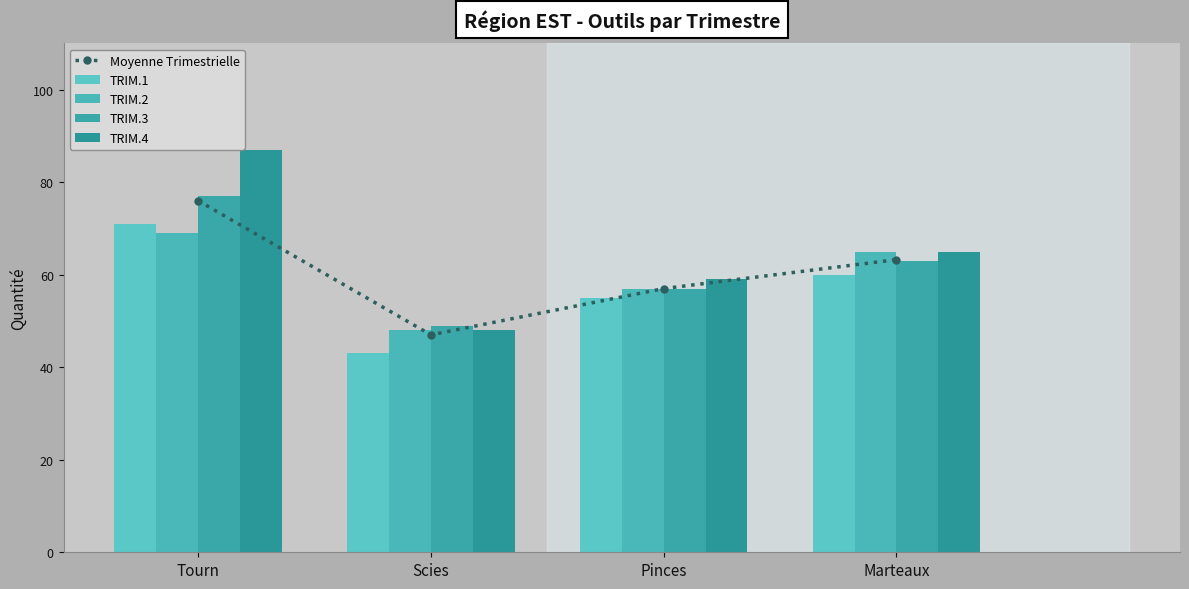

Which category has the lowest value in the TRIM.1 series?

Scies